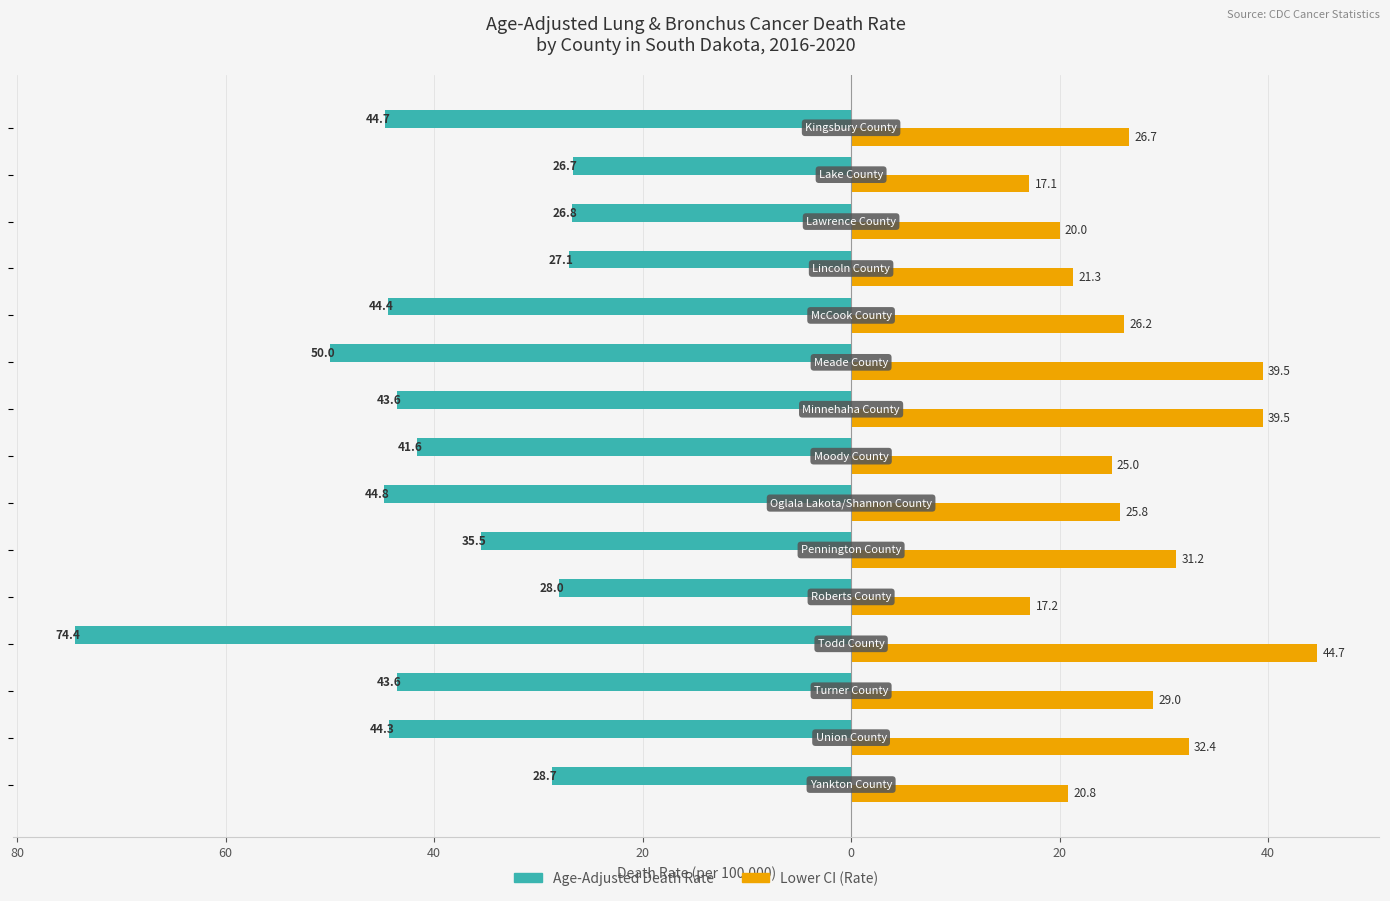

What are all the series names shown in the legend?

Age-Adjusted Death Rate, Lower CI (Rate)